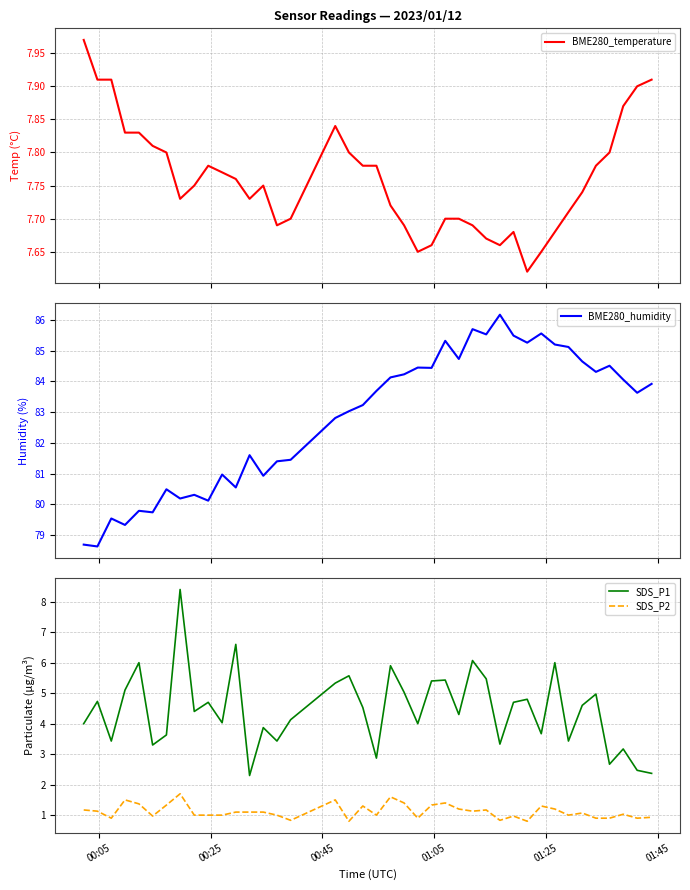

What is the lowest value of the BME280_humidity series?

78.6